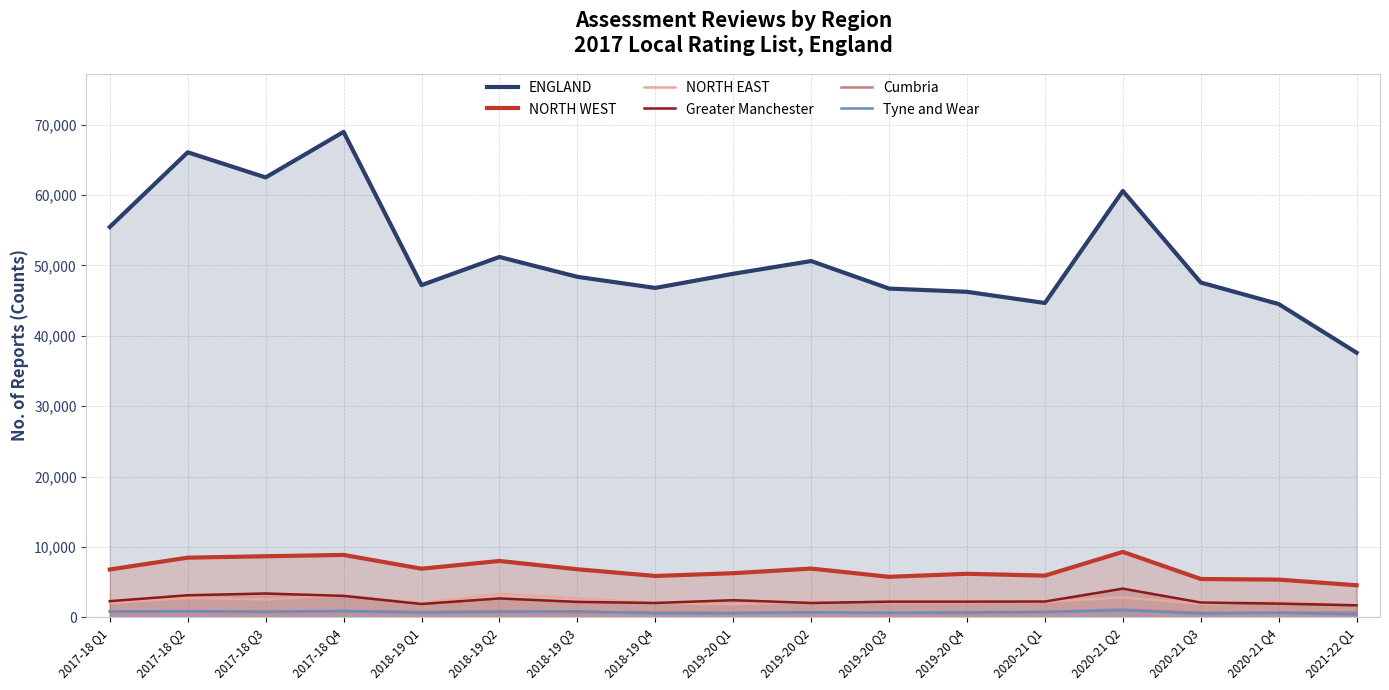

What is the label of the 5th point from the right?

2020-21 Q1